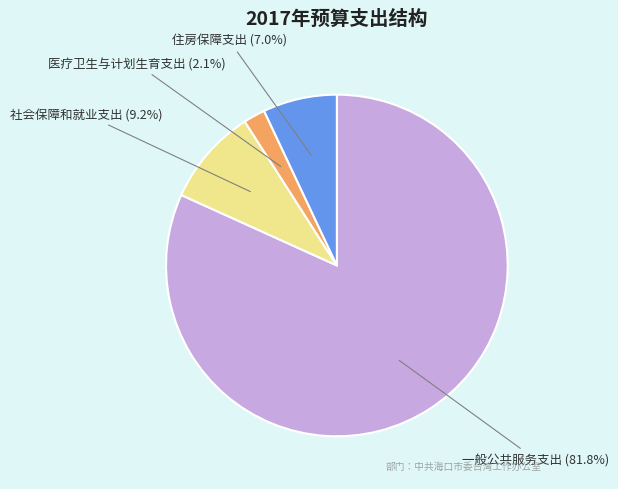

Is there a majority slice in this chart?

Yes